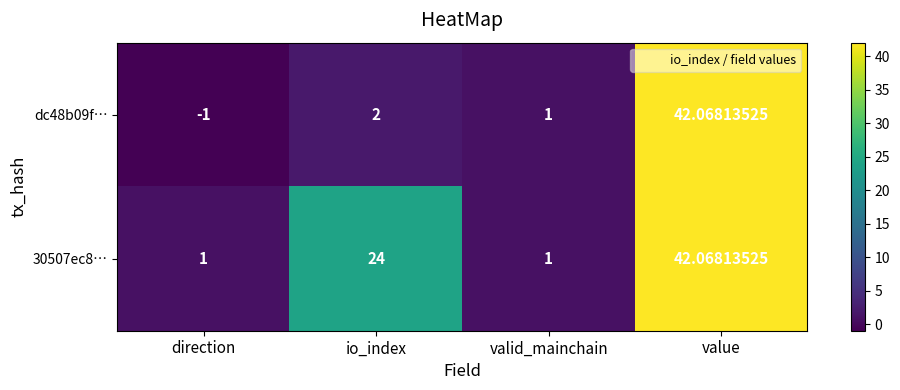

How many series are shown in this chart?

2